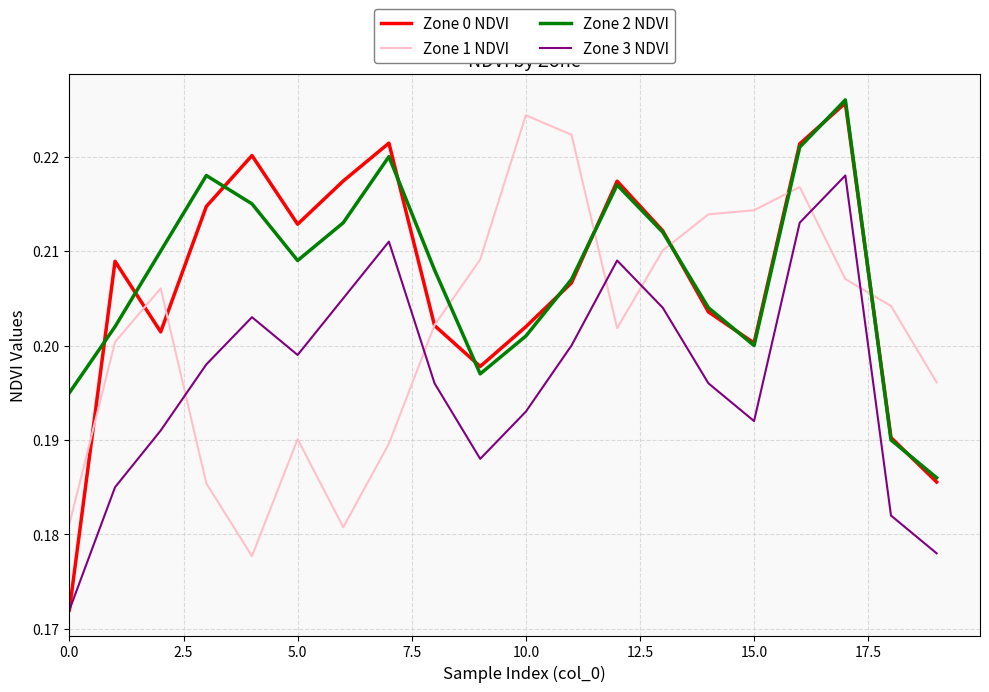

True or false: Zone 1 NDVI and Zone 2 NDVI intersect in this chart.

True